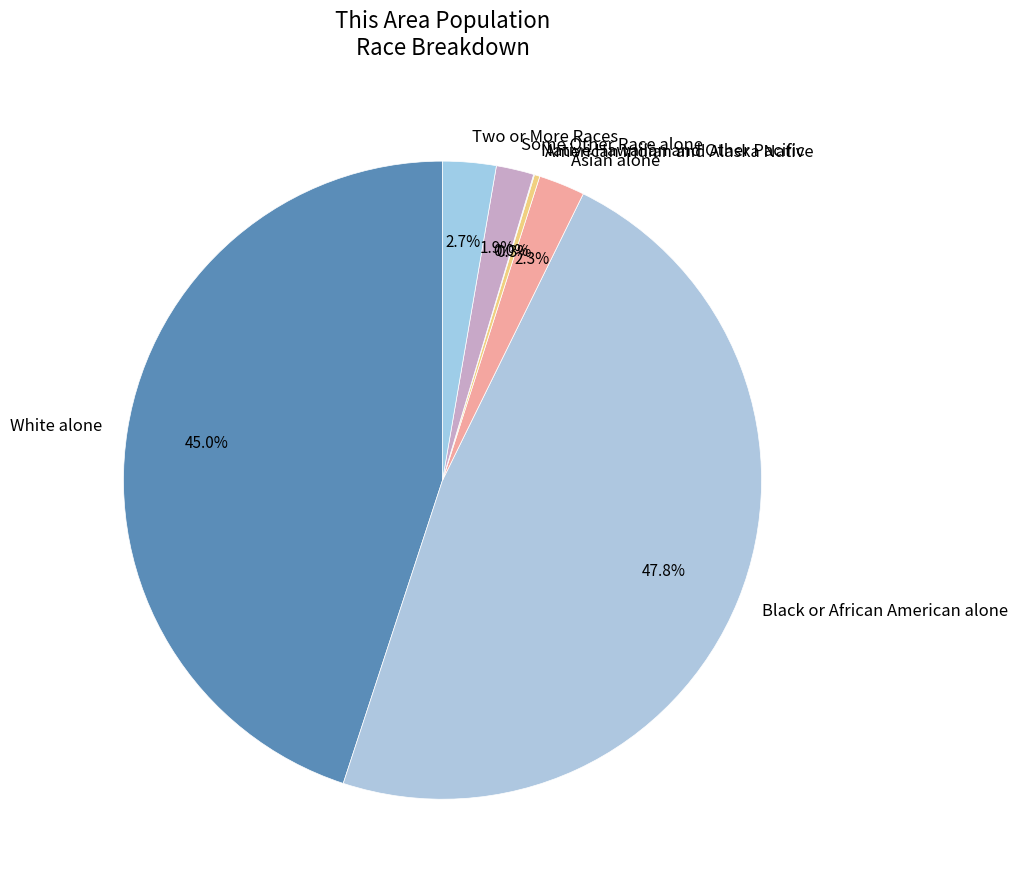

Is there a majority slice in this chart?

No